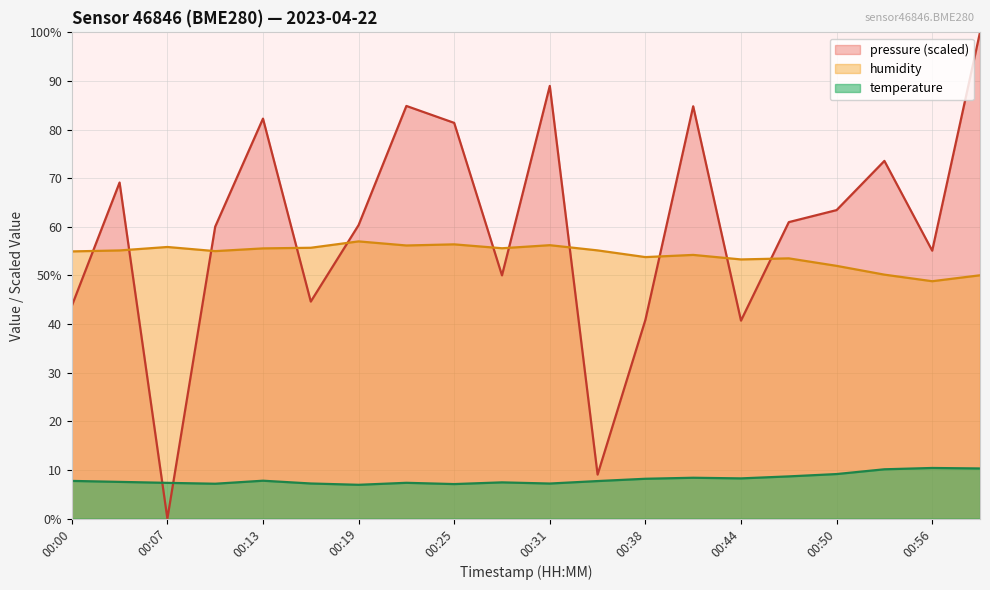

How many times do humidity and pressure_norm cross each other?

11